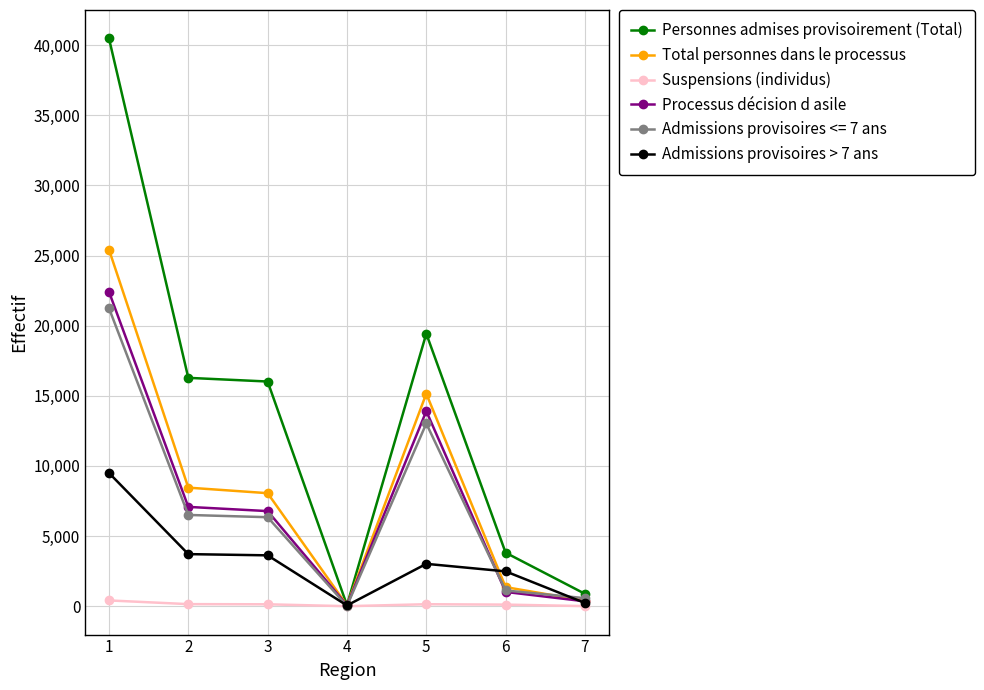

At which label does Personnes admises provisoirement (Total) first exceed 16020?

1